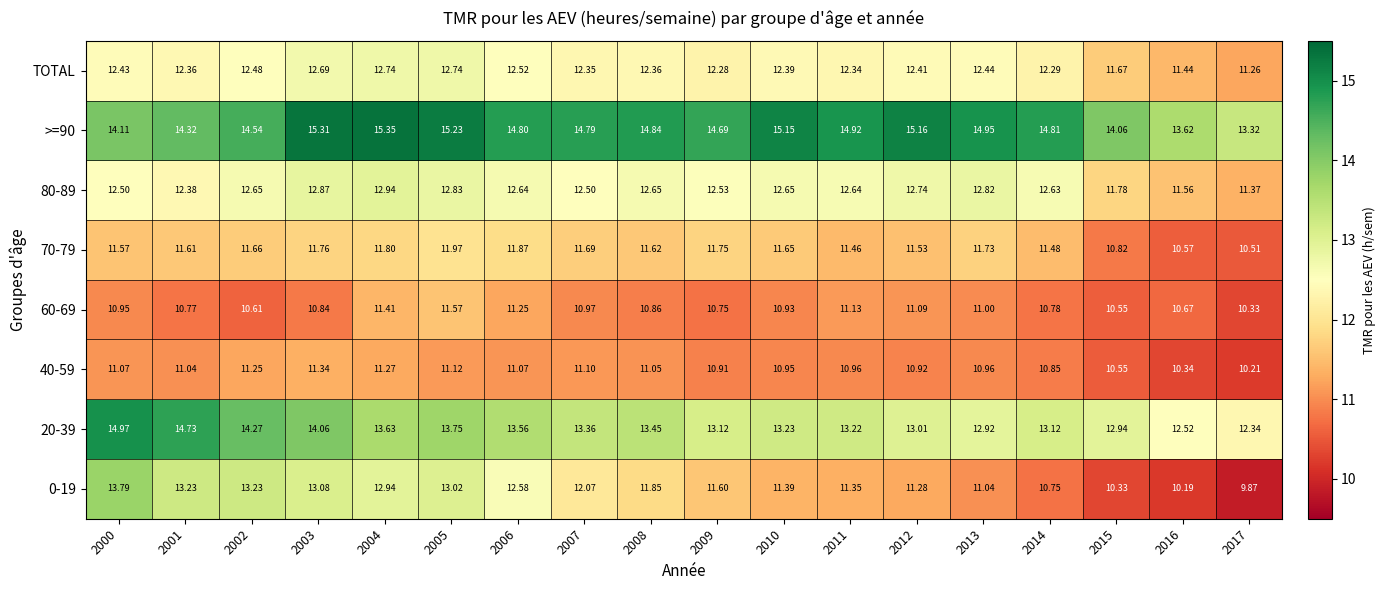

Which category has the lowest value across all series?

2017